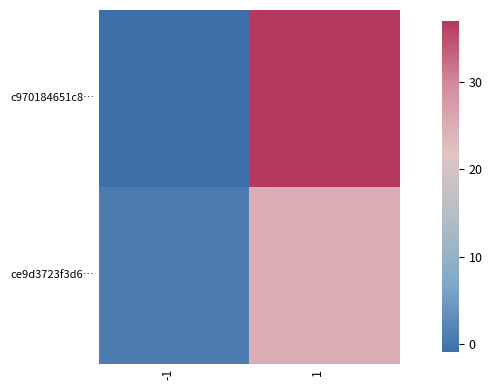

At how many categories does at least one series exceed 8?

1